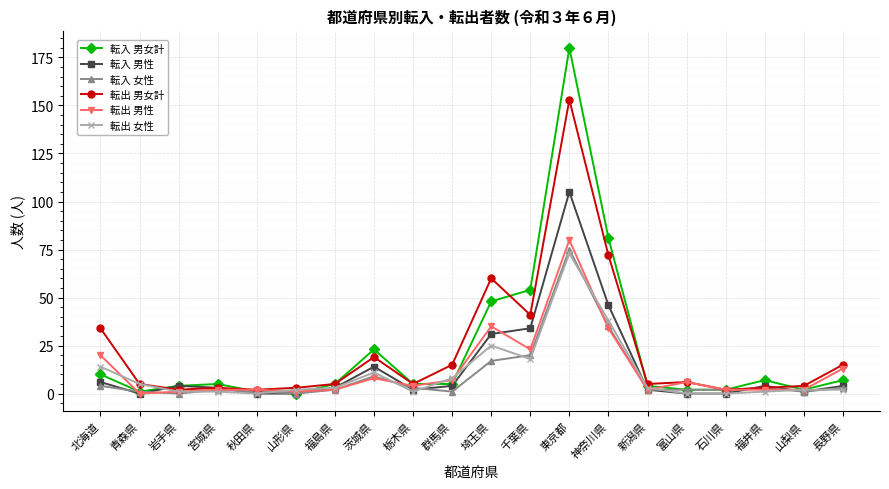

What is the difference between the 転入 男女計 values at 埼玉県 and 富山県?

46